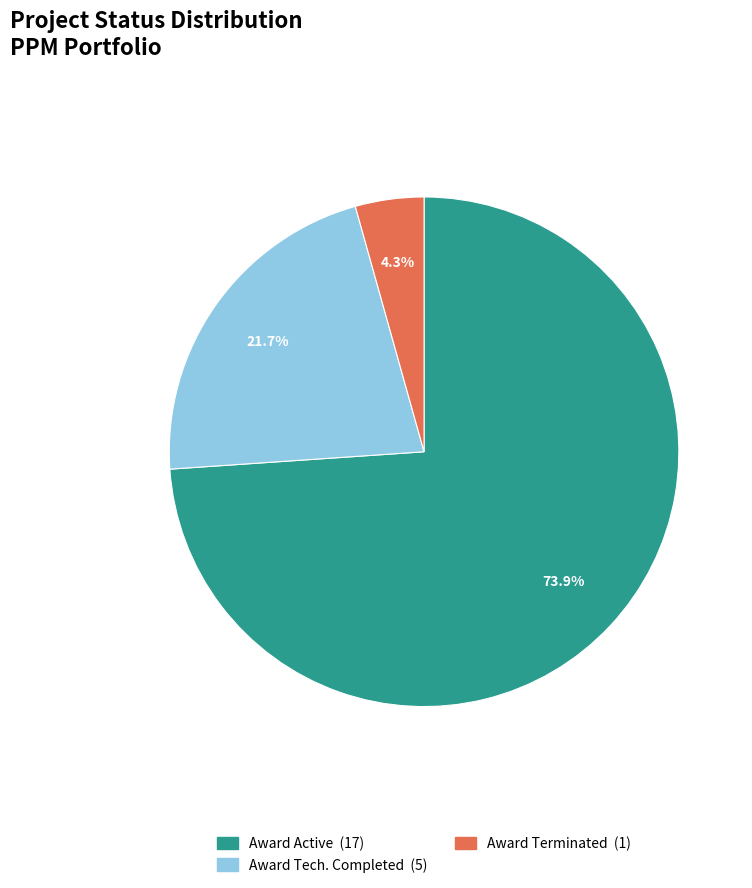

Between Award Terminated and Award Tech. Completed, which is larger?

Award Tech. Completed